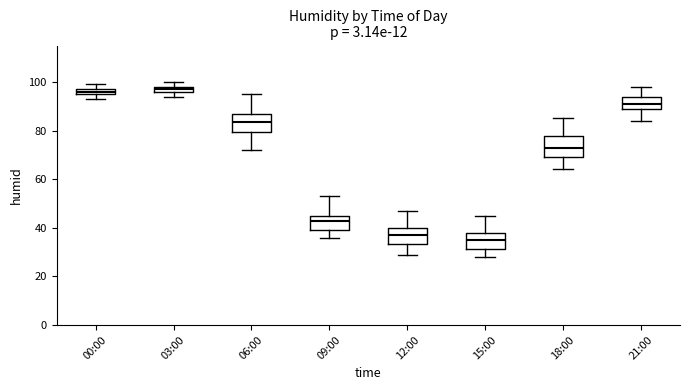

Which box's median line is the lowest?

15:00